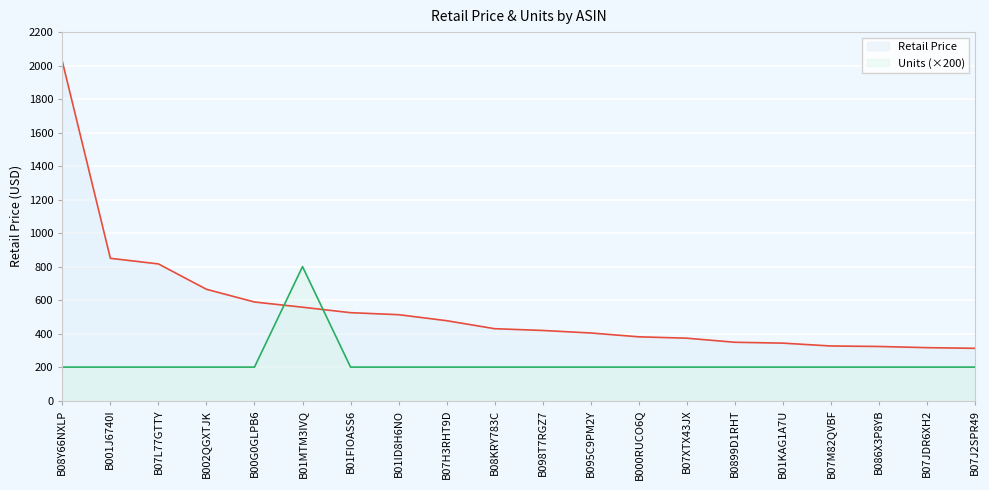

True or false: Units has more than 1 interior local peaks.

False